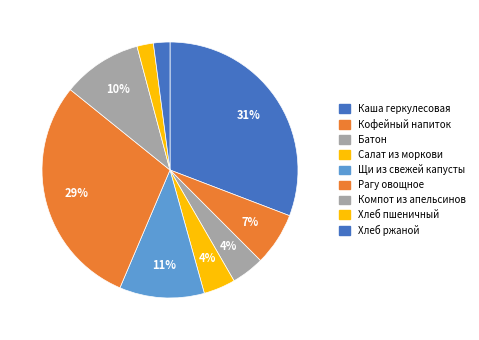

Does any single category account for the majority?

No